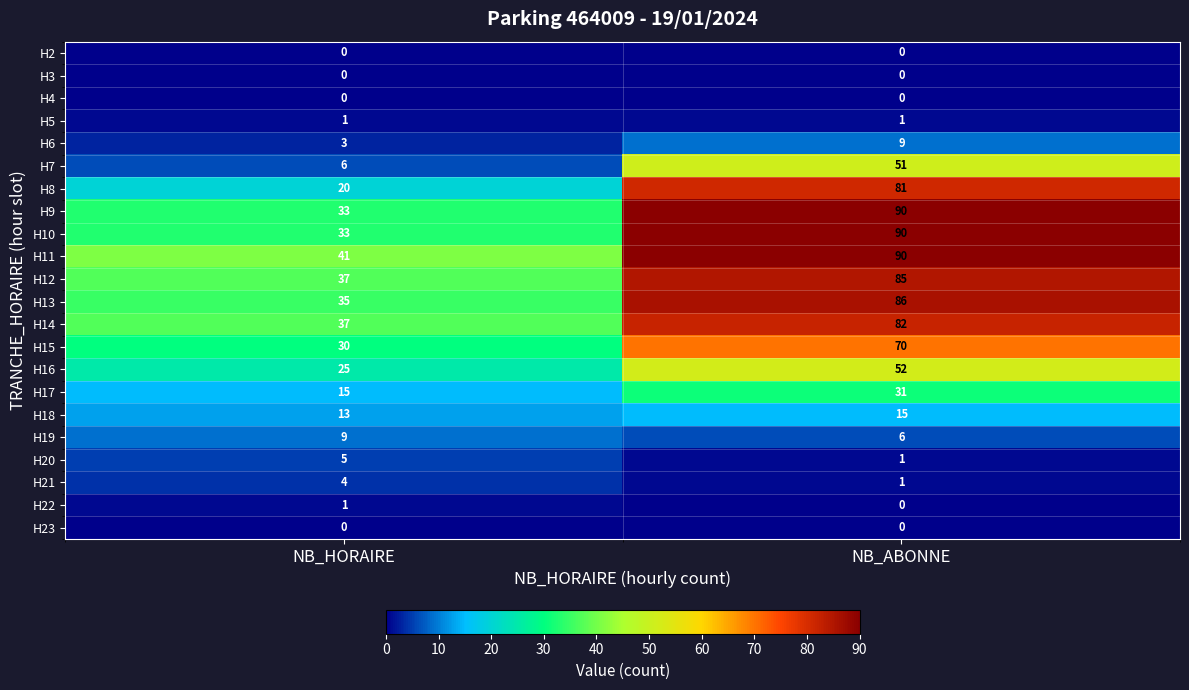

The H17 series shows 48 at NB_ABONNE. True or false?

False